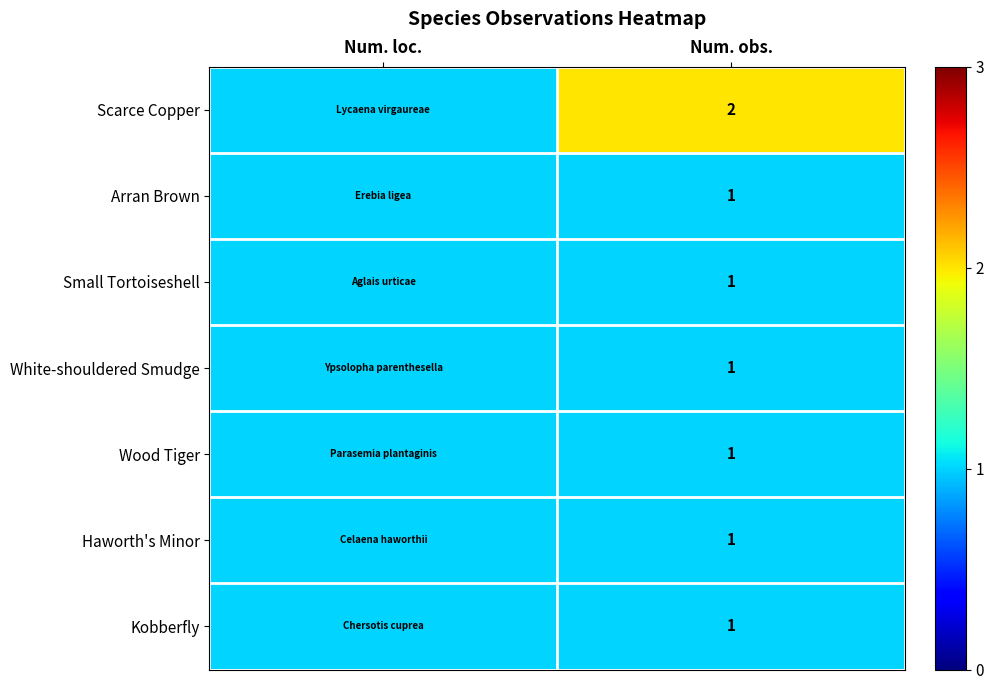

The value of Arran Brown at Num. obs. is 0. True or false?

False